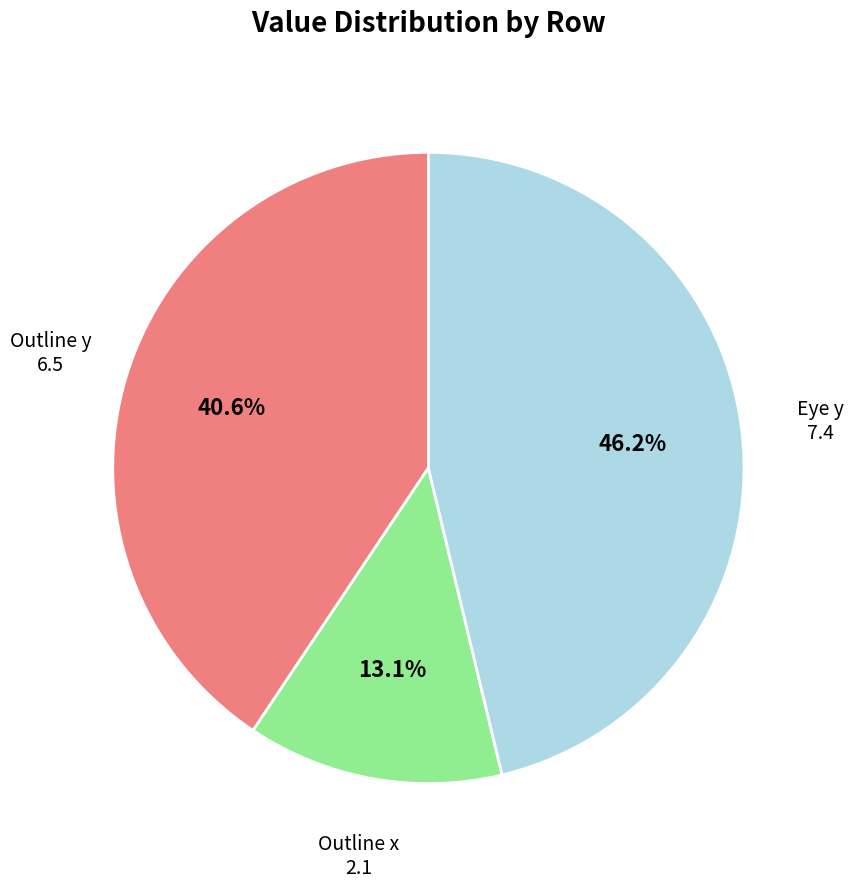

What is the total percentage of Eye y and Outline y?

86.9%